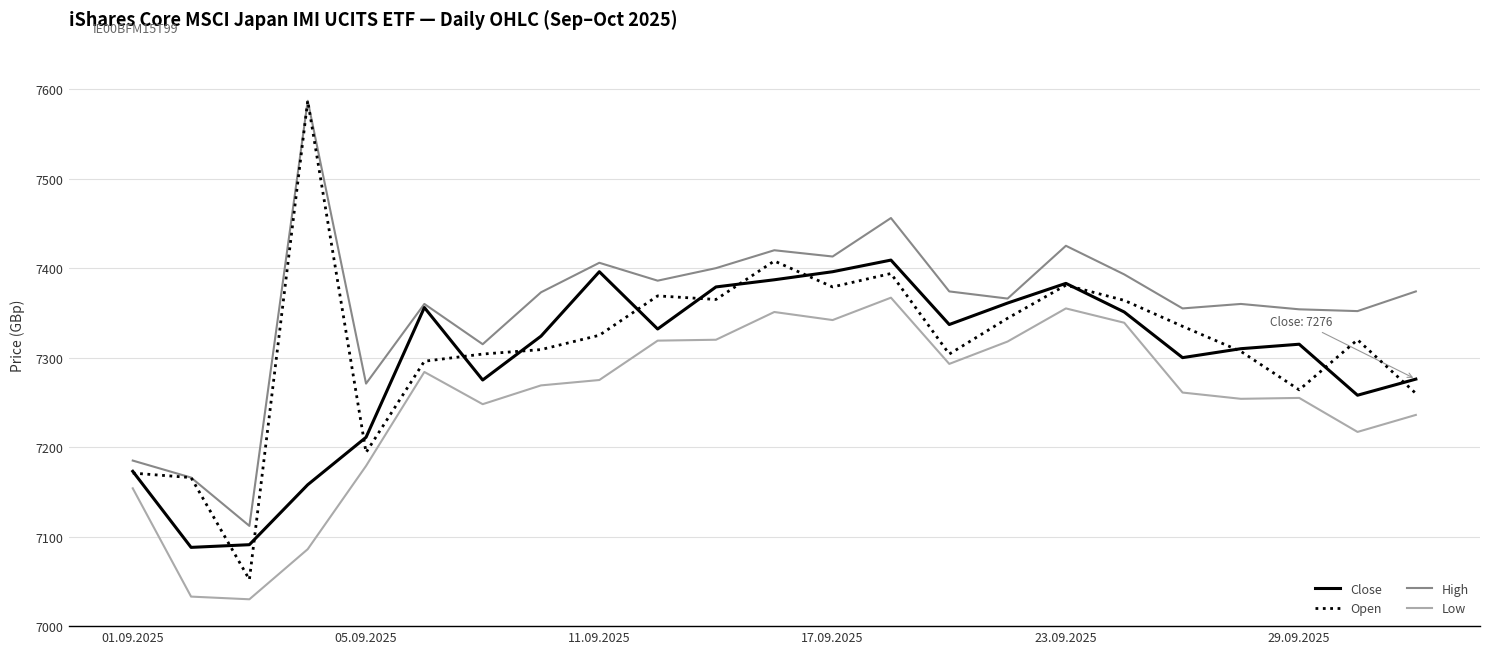

Which series has the largest total across all categories?

High